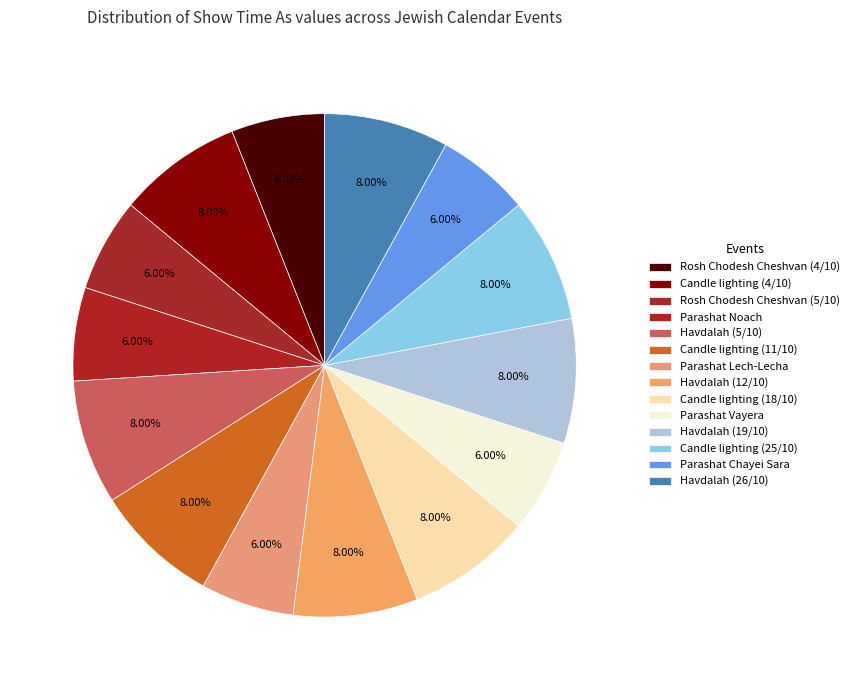

To the nearest percent, what is the average slice percentage?

7%